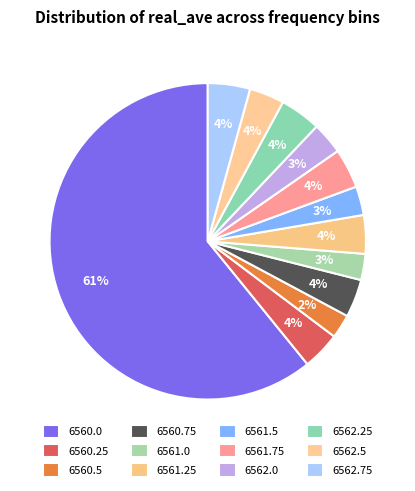

Approximately how many times larger is the value at 6560.5 compared to 6562.5?

0.7